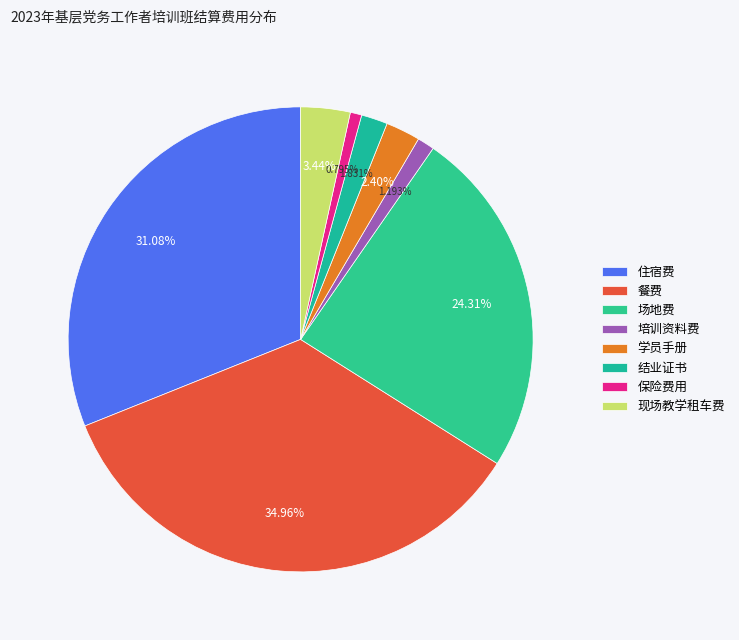

How many slices are in this pie chart?

8